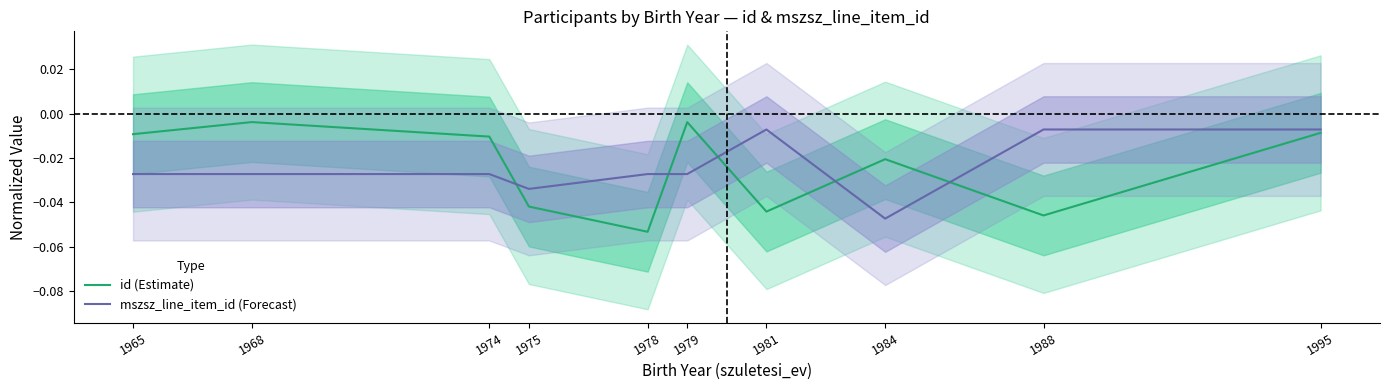

Is the value of mszsz_line_item_id (Forecast) at 1974 greater than the value of id (Estimate) at 1975?

Yes